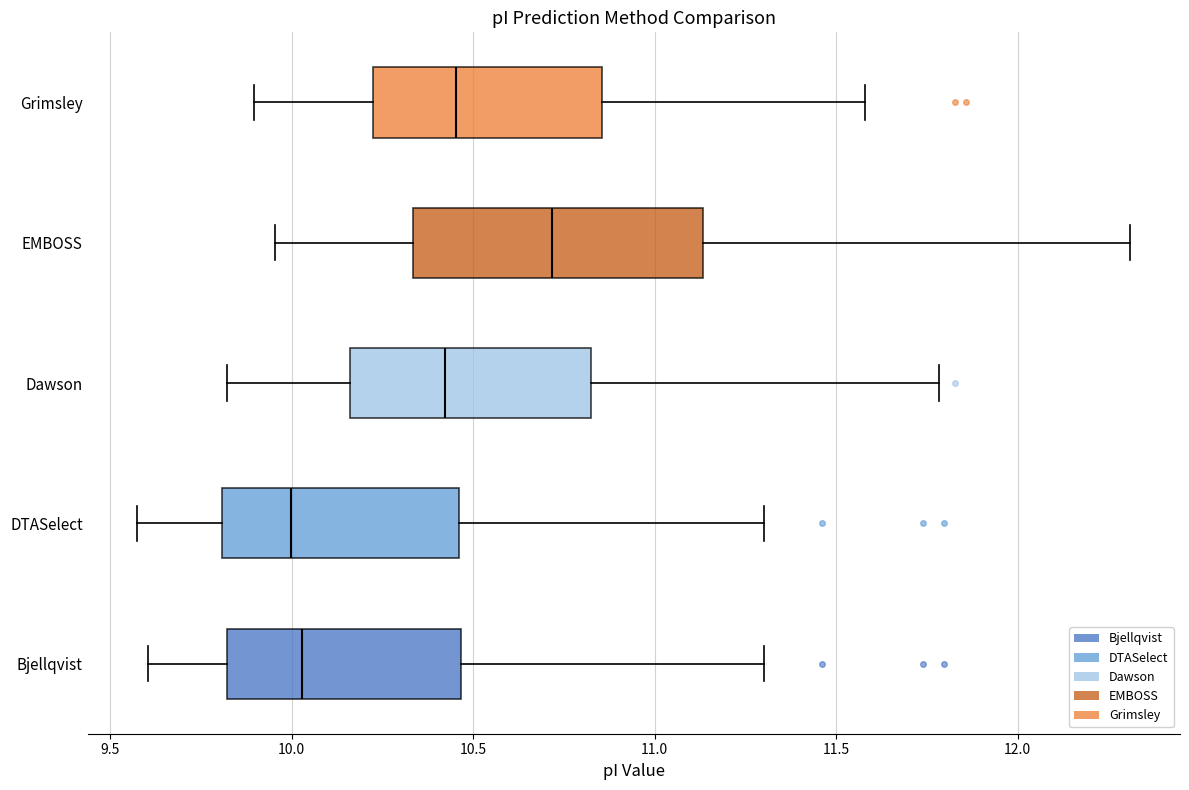

Which box's median line is the furthest to the right?

EMBOSS